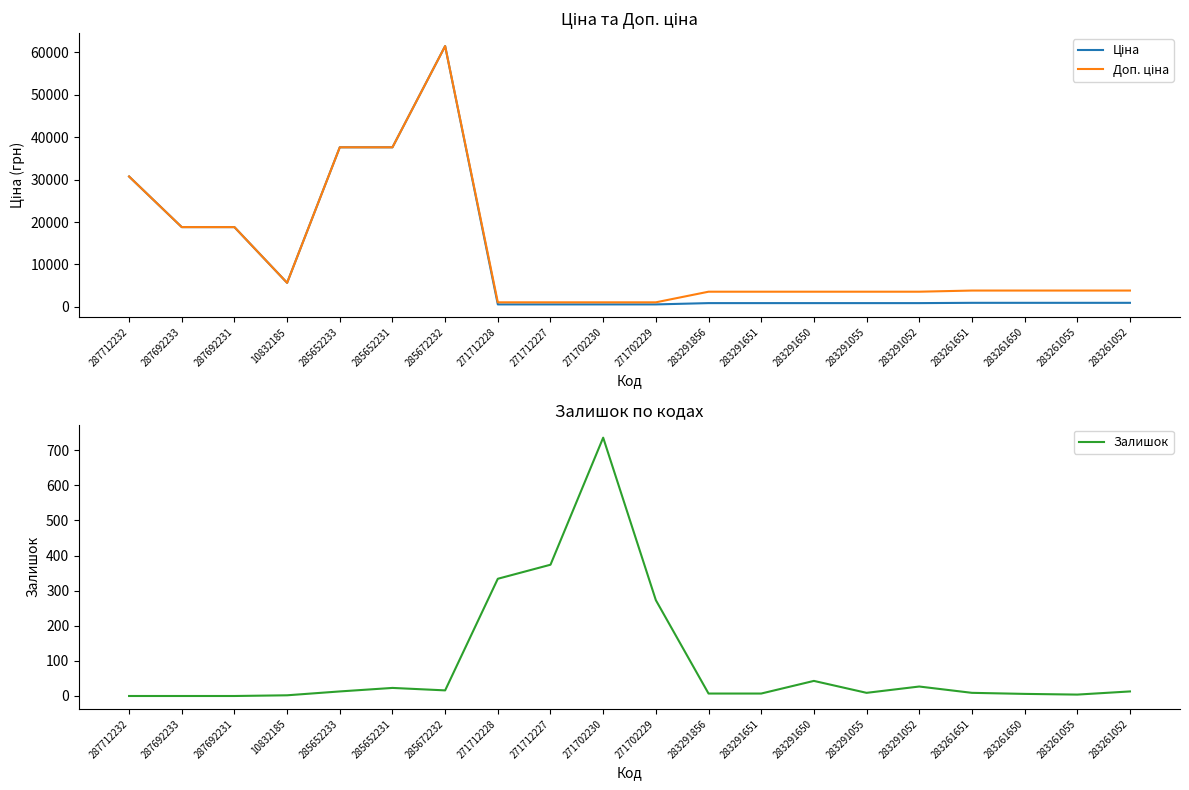

The value of Залишок at 271712227 is 374.0. True or false?

True